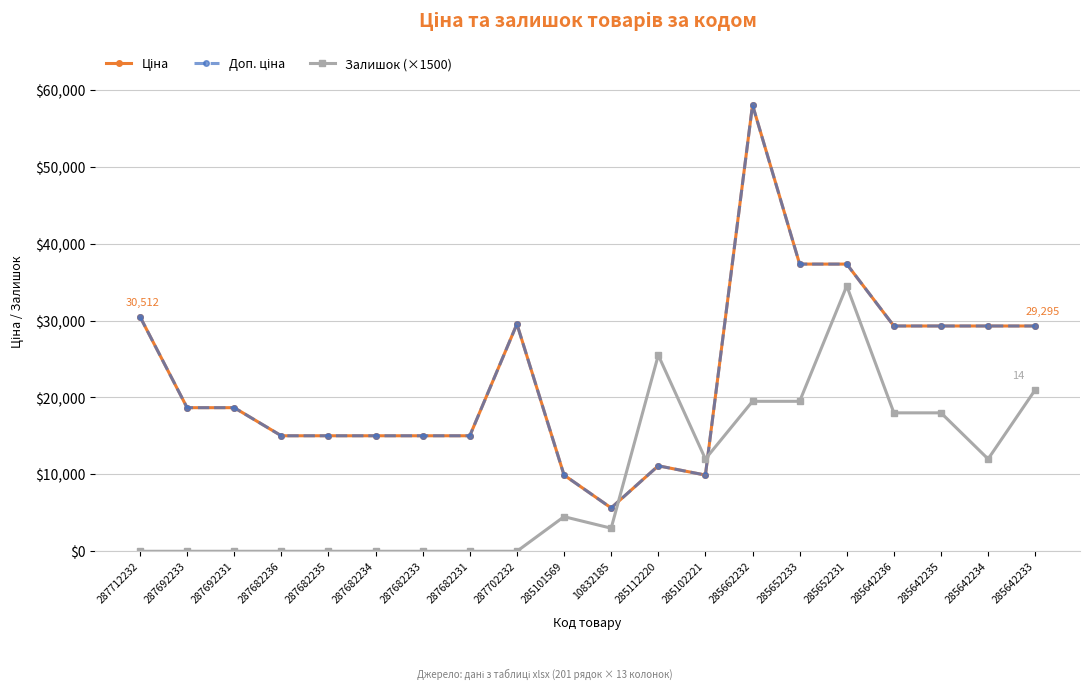

Rank the series by their maximum value, from lowest to highest.

Залишок (×1500), Ціна, Доп. ціна